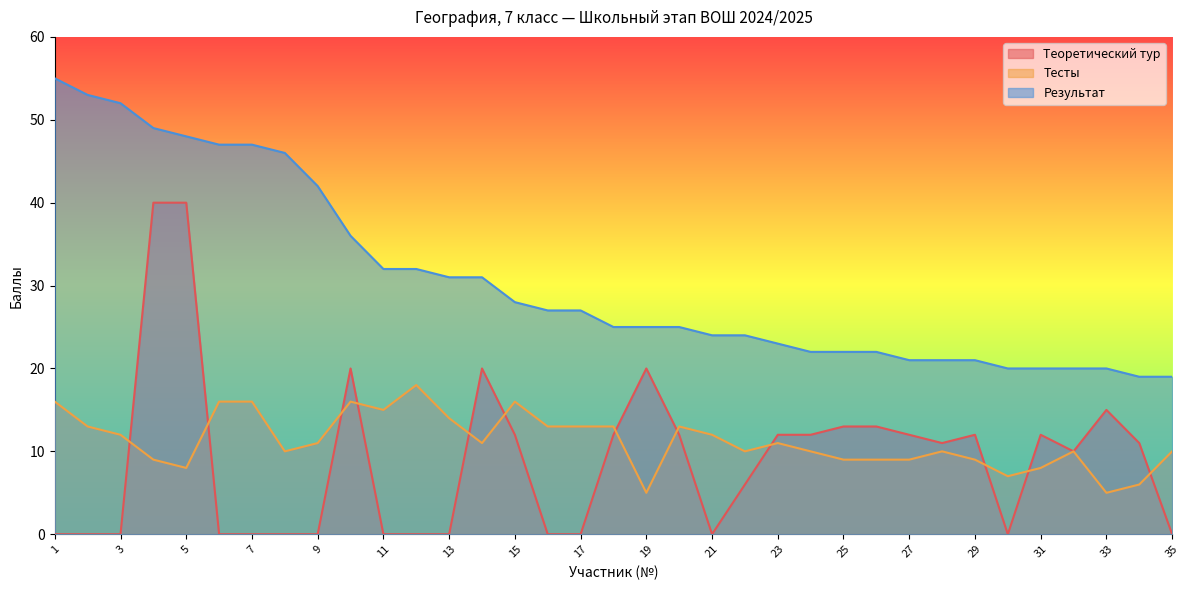

What are all the series names shown in the legend?

Теоретический тур, Тесты, Результат